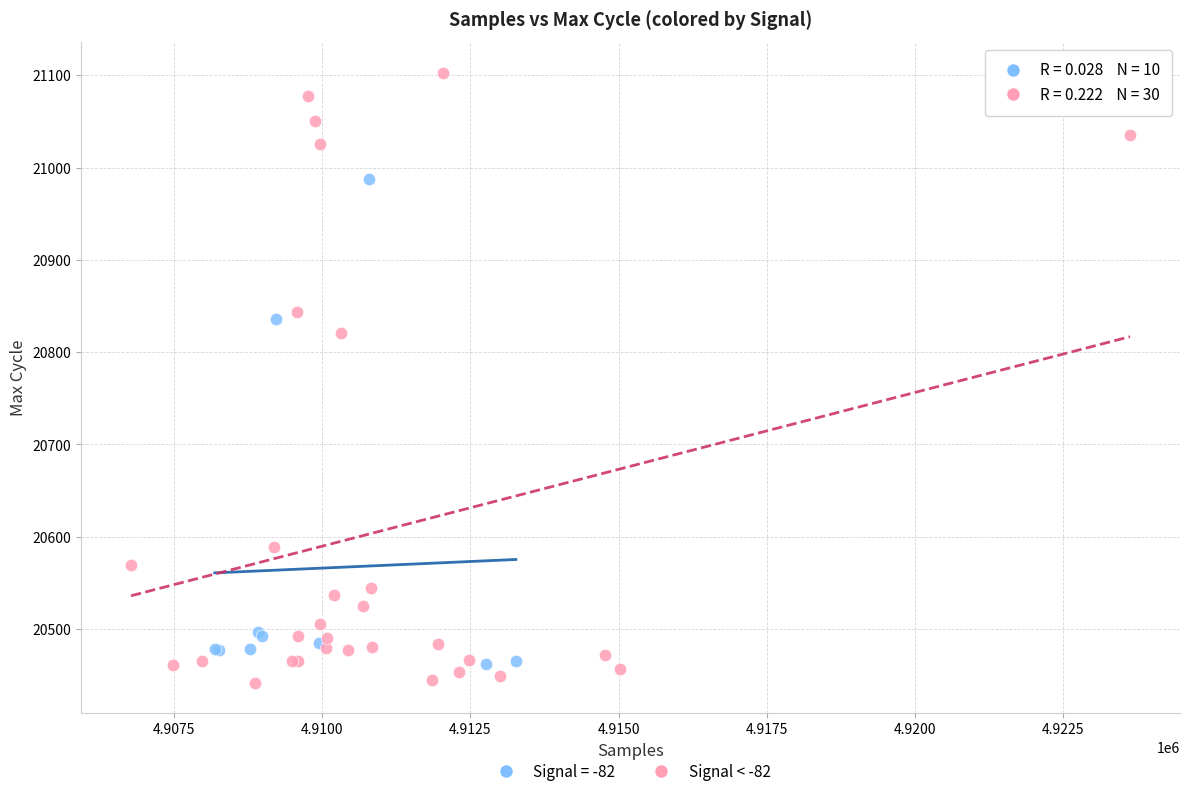

Which series has the widest spread of Y values?

Signal < -82